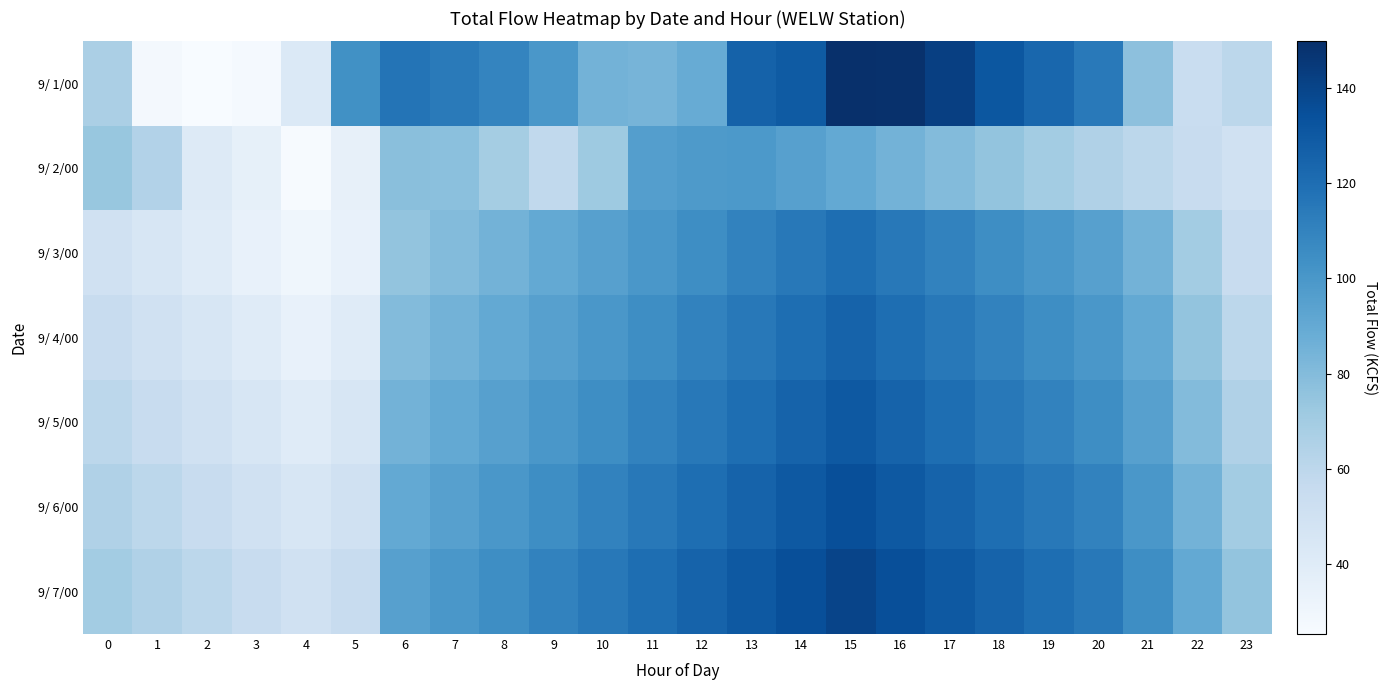

Reading left to right, transcribe all the data shown in this chart.

9/ 1/00: 0=67.0	1=27.4	2=25.3	3=27.1	4=42.6	5=103.5	6=117.2	7=114.1	8=109.1	9=100.1	10=85.0	11=84.0	12=89.0	13=125.5	14=128.9	15=149.8	16=149.0	17=142.4	18=131.2	19=123.4	20=114.4	21=77.2	22=54.2	23=60.0
9/ 2/00: 0=73.6	1=64.1	2=41.7	3=35.6	4=26.0	5=35.4	6=78.3	7=77.5	8=69.4	9=57.9	10=71.9	11=96.3	12=98.3	13=99.0	14=95.0	15=90.0	16=85.0	17=80.0	18=75.0	19=70.0	20=65.0	21=60.0	22=55.0	23=50.0
9/ 3/00: 0=50.0	1=45.0	2=40.0	3=35.0	4=30.0	5=35.0	6=75.0	7=80.0	8=85.0	9=90.0	10=95.0	11=100.0	12=105.0	13=110.0	14=115.0	15=120.0	16=115.0	17=110.0	18=105.0	19=100.0	20=95.0	21=85.0	22=70.0	23=55.0
9/ 4/00: 0=55.0	1=50.0	2=45.0	3=40.0	4=35.0	5=40.0	6=80.0	7=85.0	8=90.0	9=95.0	10=100.0	11=105.0	12=110.0	13=115.0	14=120.0	15=125.0	16=120.0	17=115.0	18=110.0	19=105.0	20=100.0	21=90.0	22=75.0	23=60.0
9/ 5/00: 0=60.0	1=55.0	2=50.0	3=45.0	4=40.0	5=45.0	6=85.0	7=90.0	8=95.0	9=100.0	10=105.0	11=110.0	12=115.0	13=120.0	14=125.0	15=130.0	16=125.0	17=120.0	18=115.0	19=110.0	20=105.0	21=95.0	22=80.0	23=65.0
9/ 6/00: 0=65.0	1=60.0	2=55.0	3=50.0	4=45.0	5=50.0	6=90.0	7=95.0	8=100.0	9=105.0	10=110.0	11=115.0	12=120.0	13=125.0	14=130.0	15=135.0	16=130.0	17=125.0	18=120.0	19=115.0	20=110.0	21=100.0	22=85.0	23=70.0
9/ 7/00: 0=70.0	1=65.0	2=60.0	3=55.0	4=50.0	5=55.0	6=95.0	7=100.0	8=105.0	9=110.0	10=115.0	11=120.0	12=125.0	13=130.0	14=135.0	15=140.0	16=135.0	17=130.0	18=125.0	19=120.0	20=115.0	21=105.0	22=90.0	23=75.0